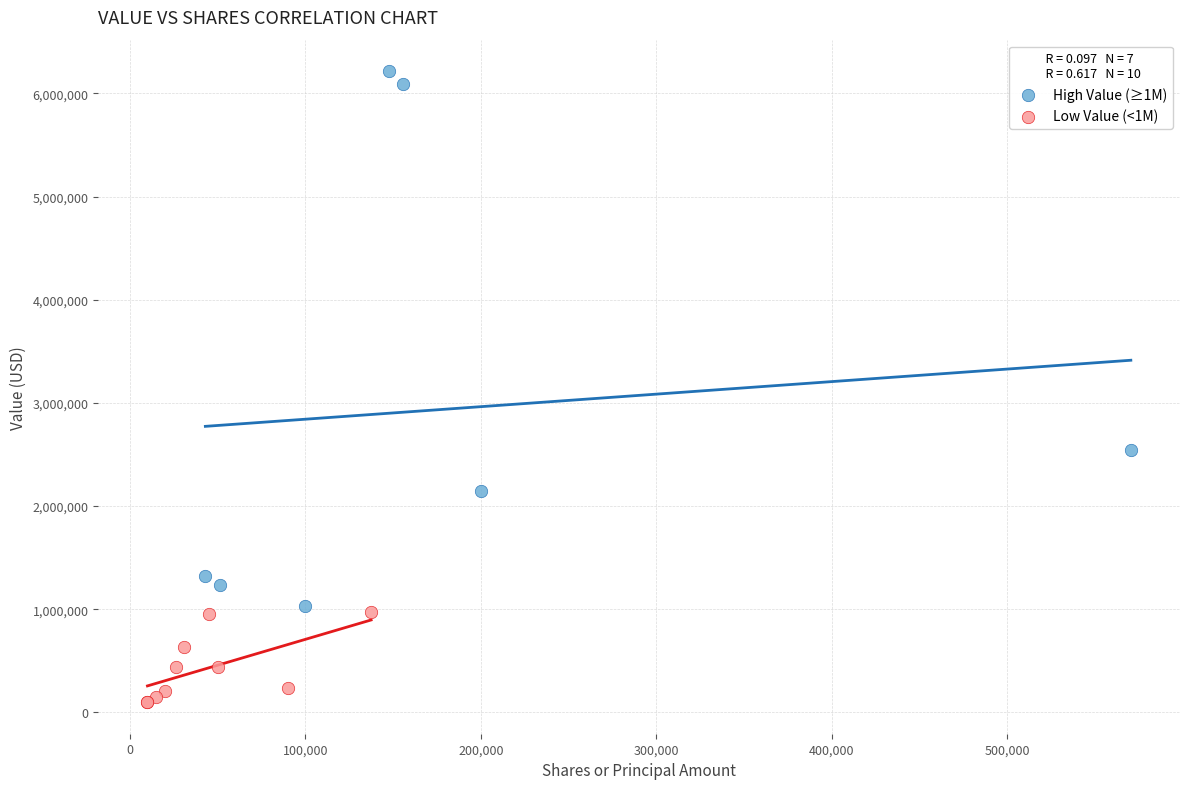

Which series reaches the maximum Y coordinate?

High Value (≥1M)